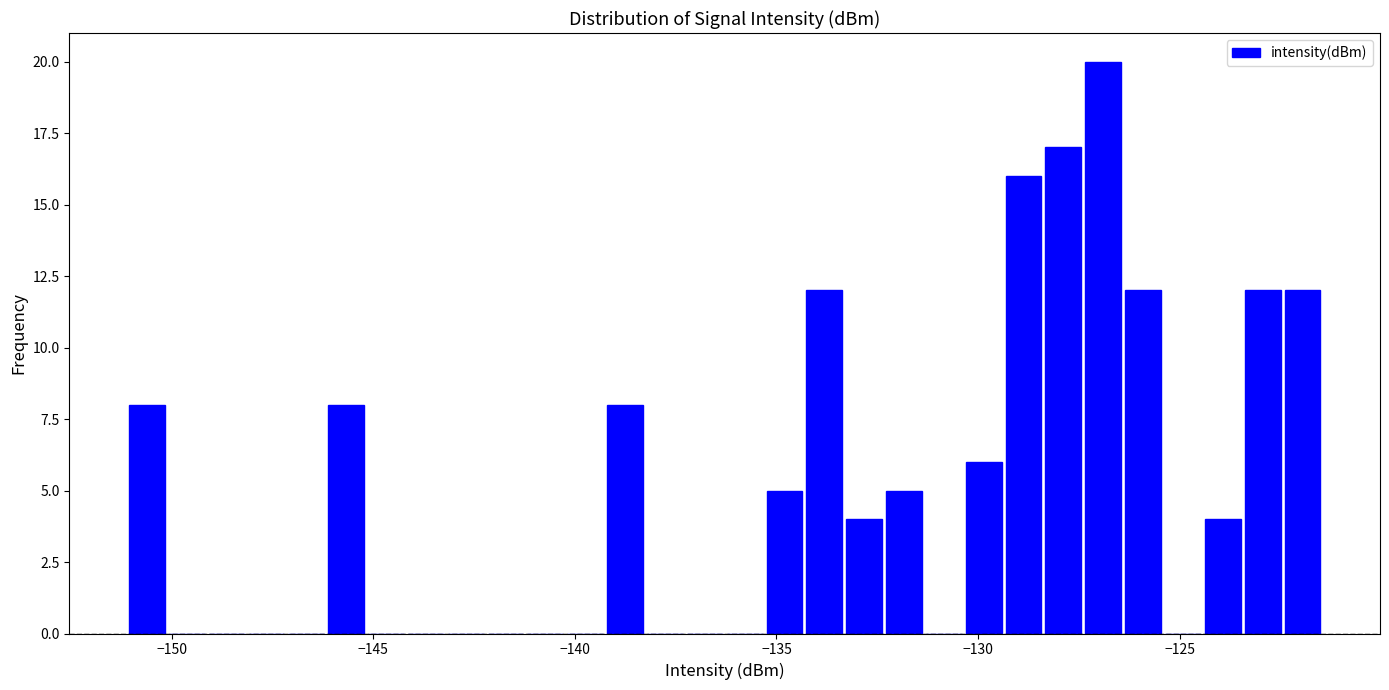

Around what value on the x-axis is the tallest bar? Give the approximate position of its centre, as read against the axis.

-127.0